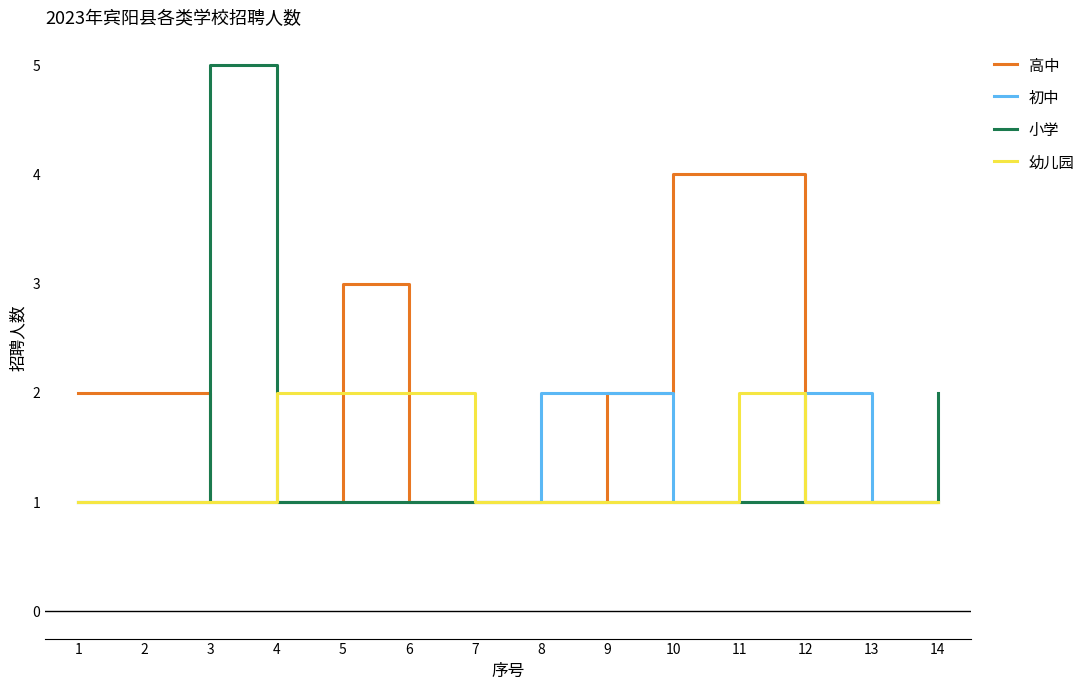

What are all the series names shown in the legend?

高中, 初中, 小学, 幼儿园